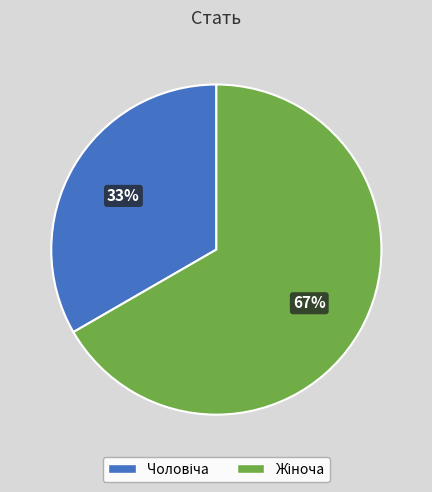

Is there any slice that represents more than half of the pie?

Yes